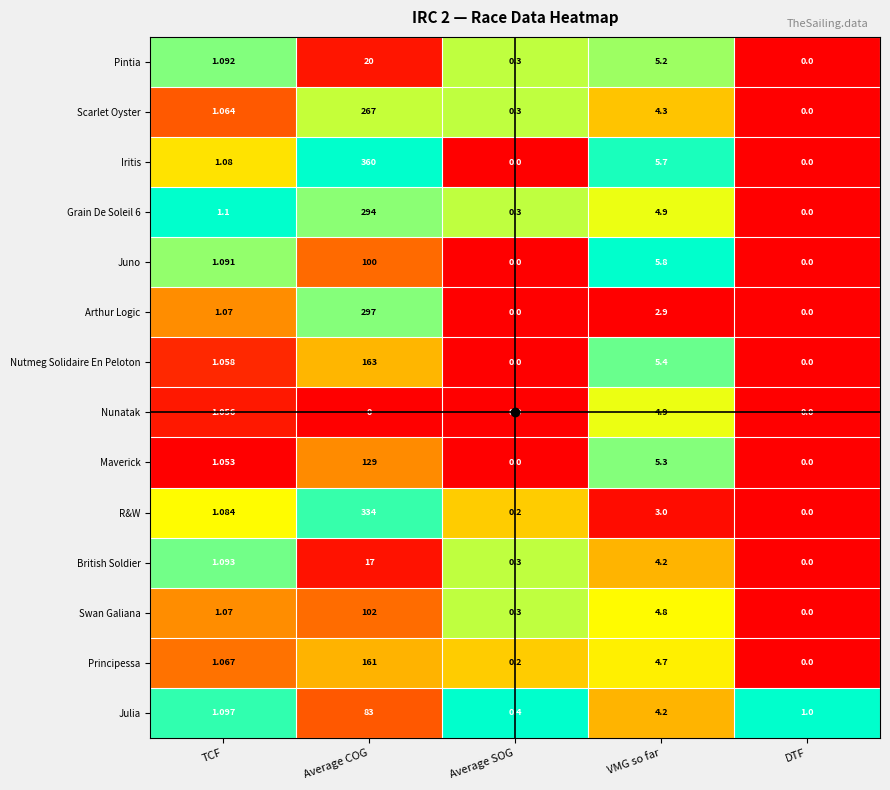

Between TCF and DTF, which series saw the biggest shift?

Grain De Soleil 6